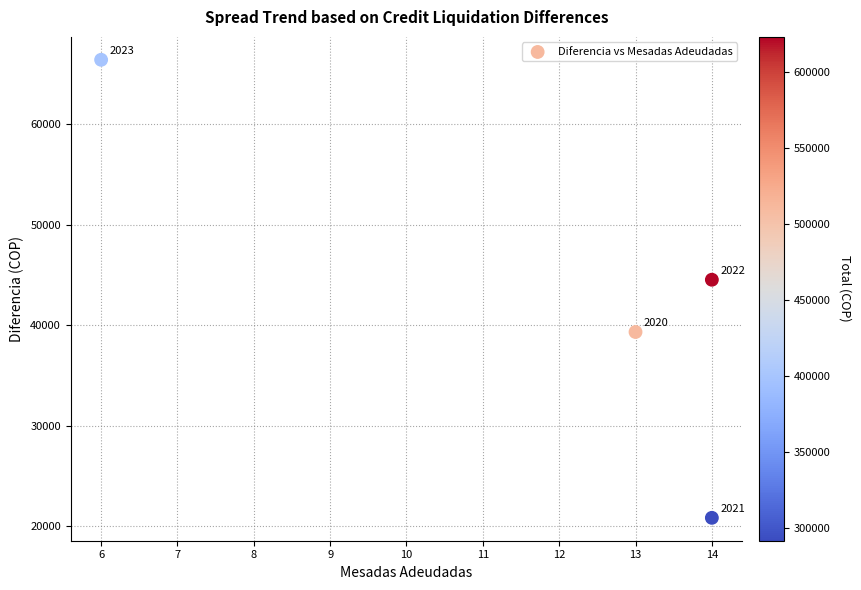

What Y value in the scatter plot is closest to 43614?

44518